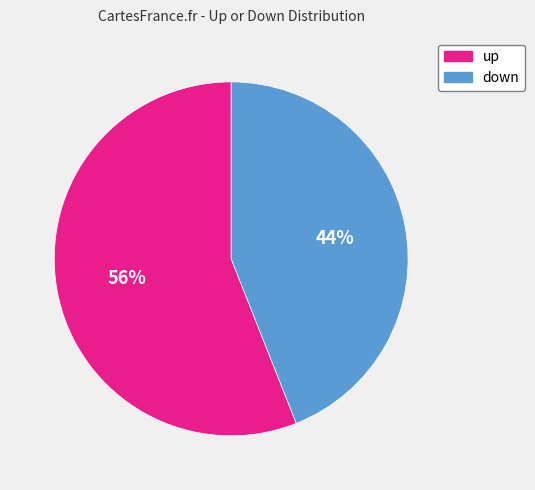

Between up and down, which is larger?

up